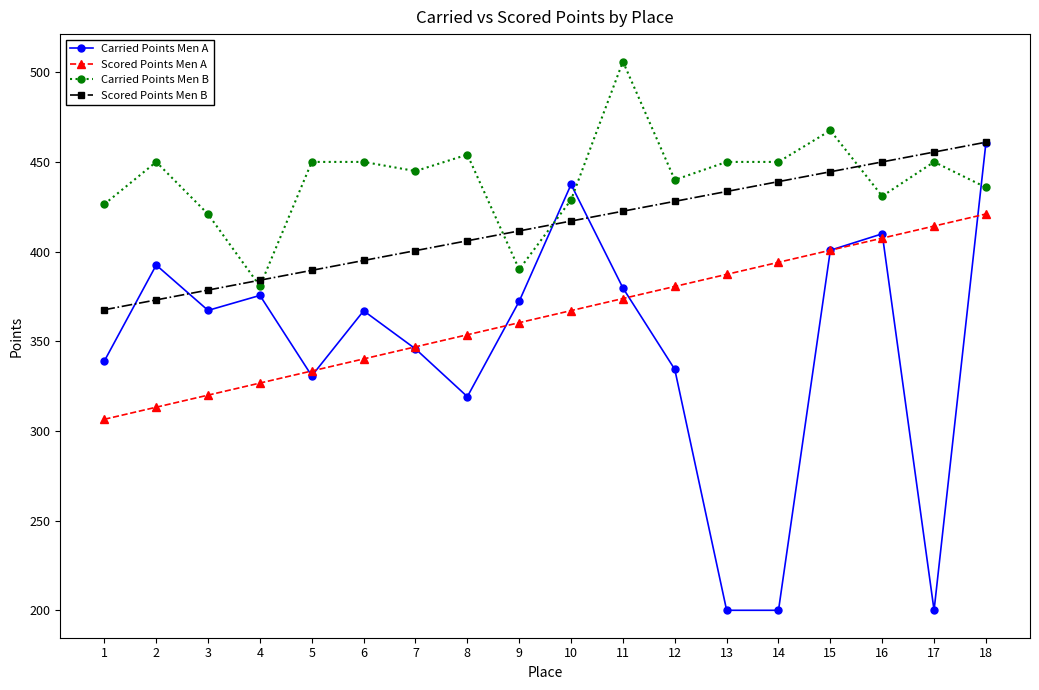

Which series has the largest range (max minus min)?

Carried Points Men A